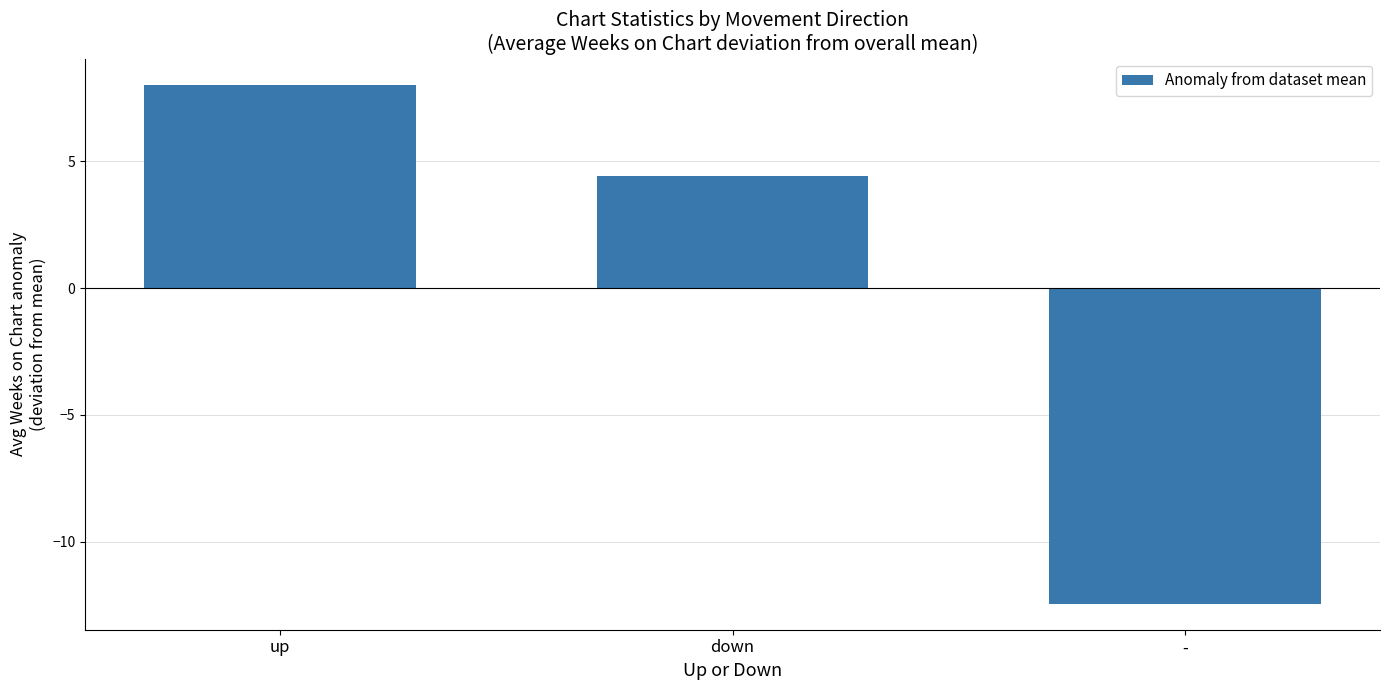

Does the chart contain stacked bars?

No